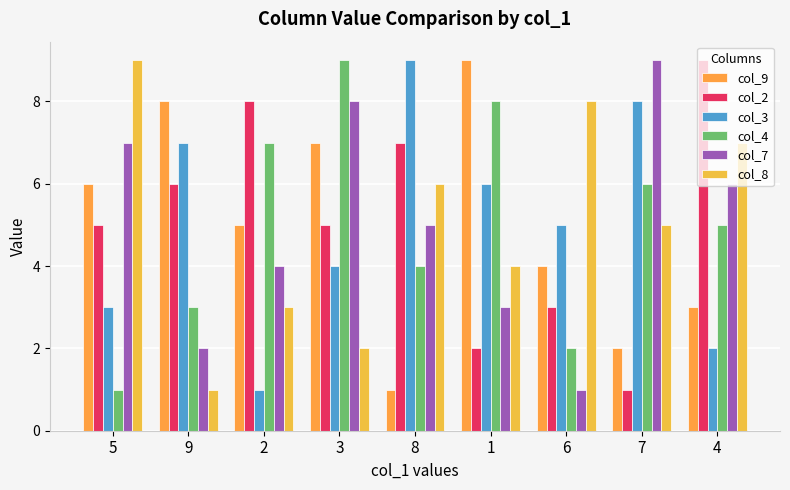

What is the sum of all col_3 values?

45